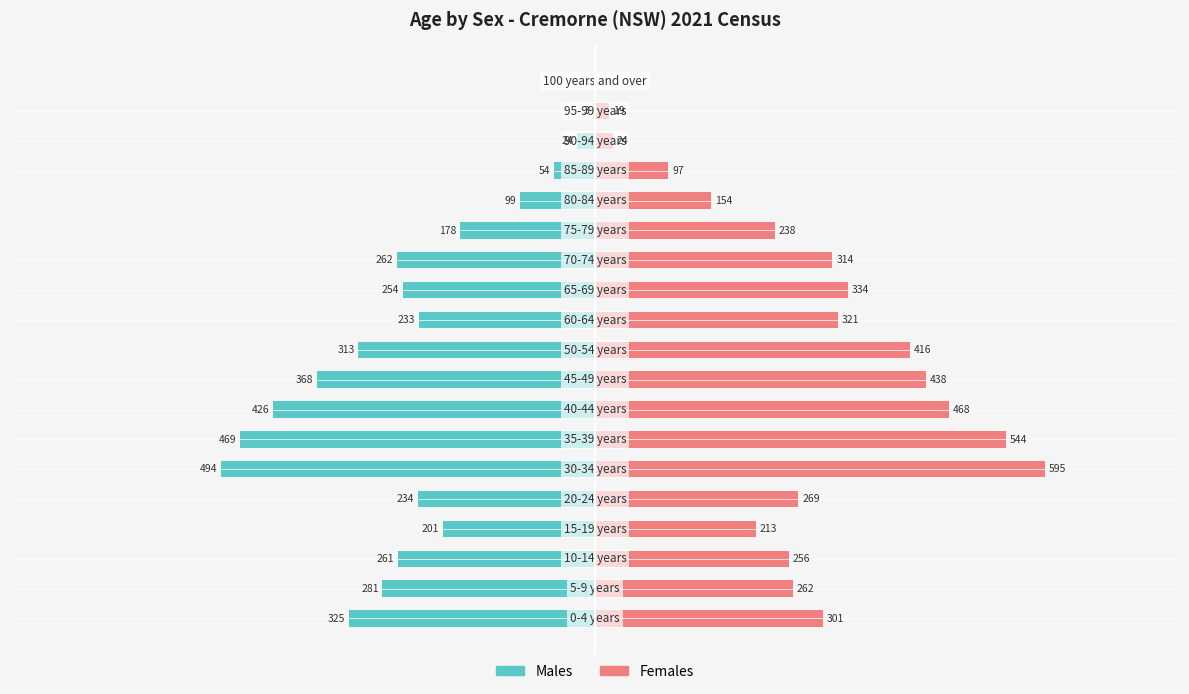

How many data points in Females are less than 269?

9